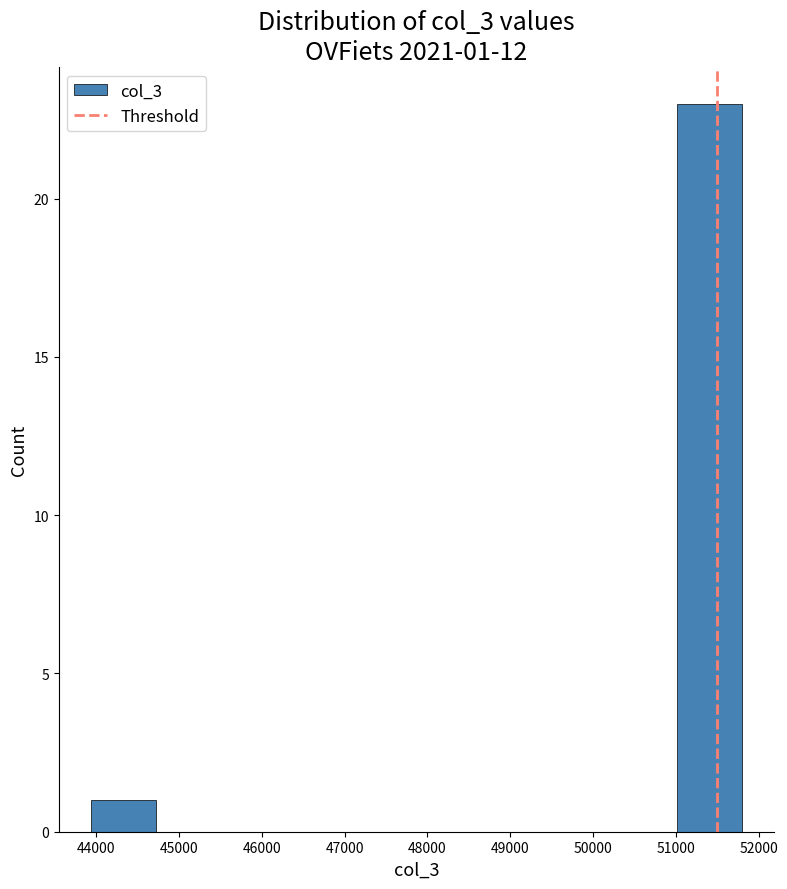

Which range on the x-axis has the tallest bar?

51000 to 51800